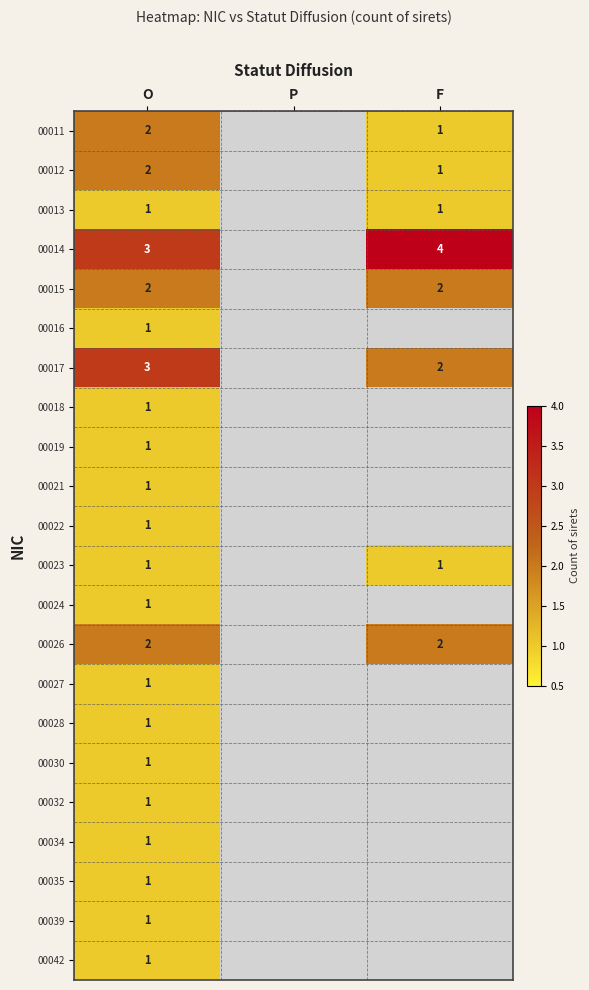

The value of 00017 at F is 2. True or false?

True